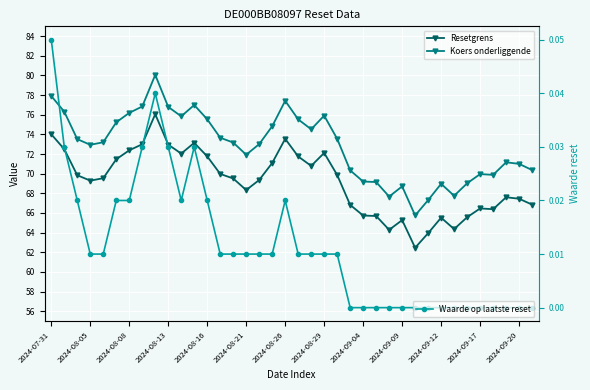

Where does the Koers onderliggende series first go above 73?

2024-07-31